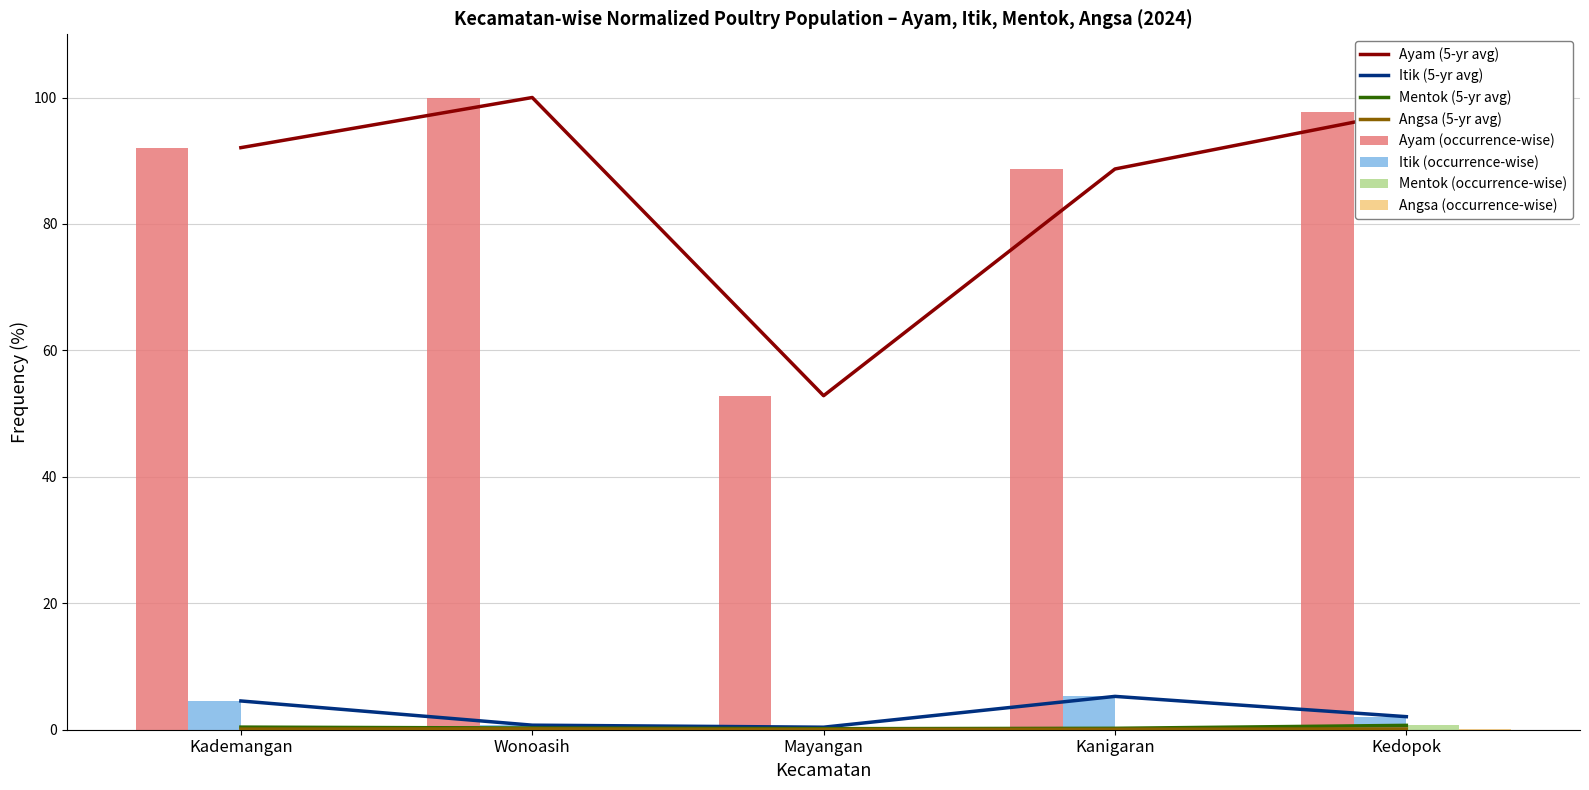

What is the sum of all Mentok (occurrence-wise) values?

1.8